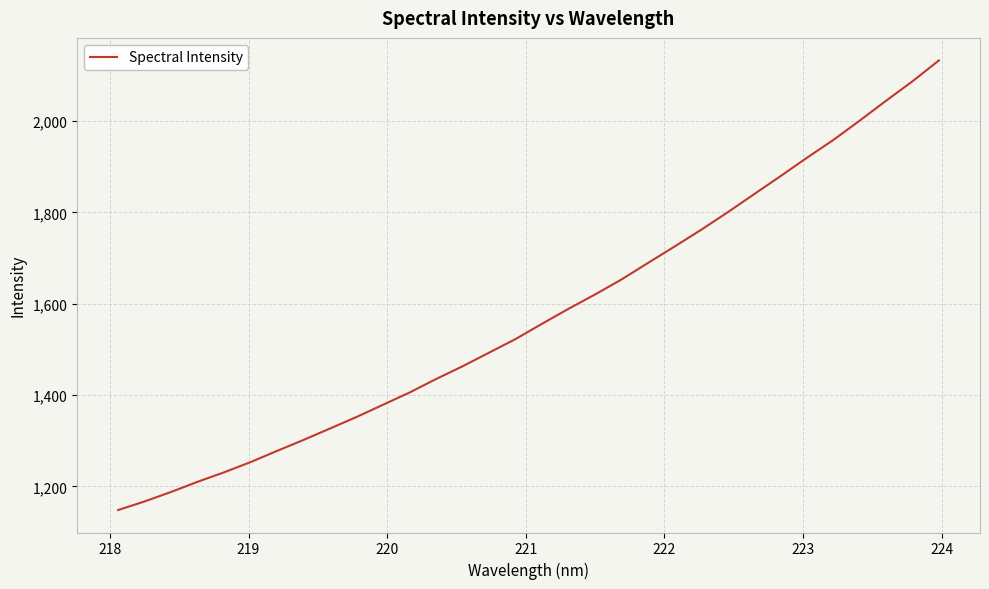

What is the difference between the maximum and minimum values?

984.1